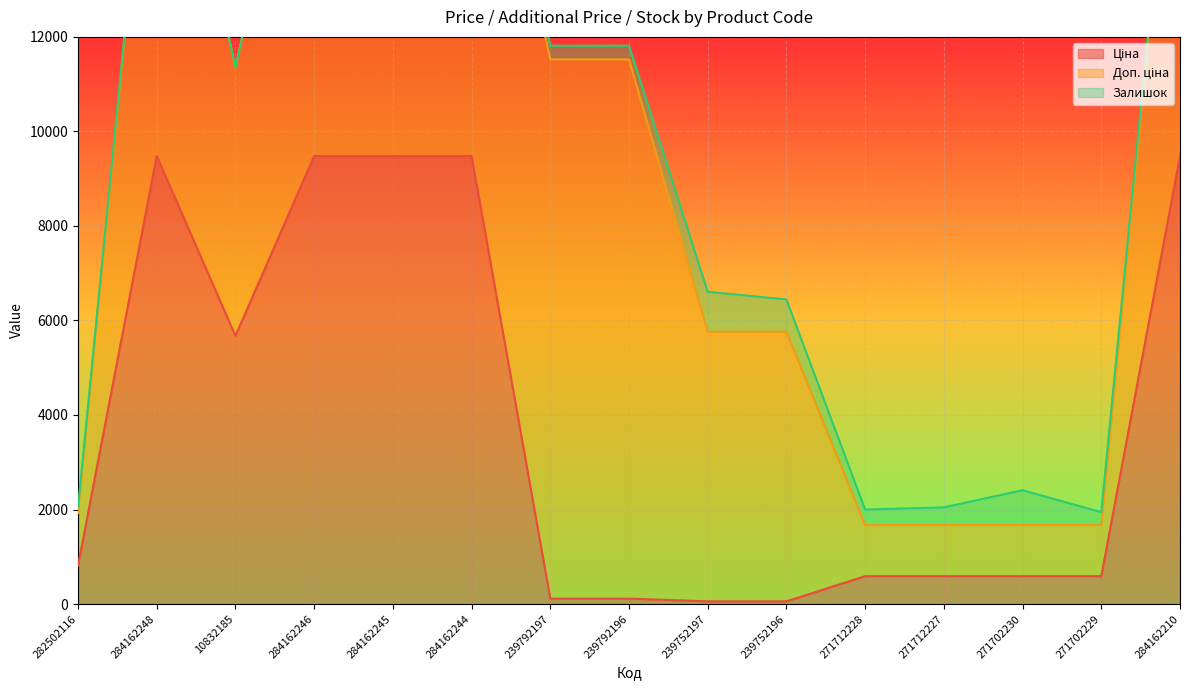

How many lines are shown in the chart?

3